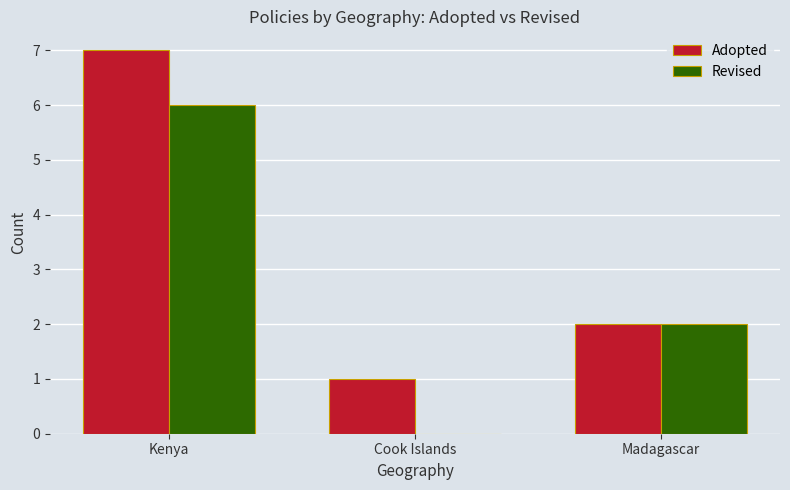

Is it true that Revised equals -4 at Cook Islands?

False